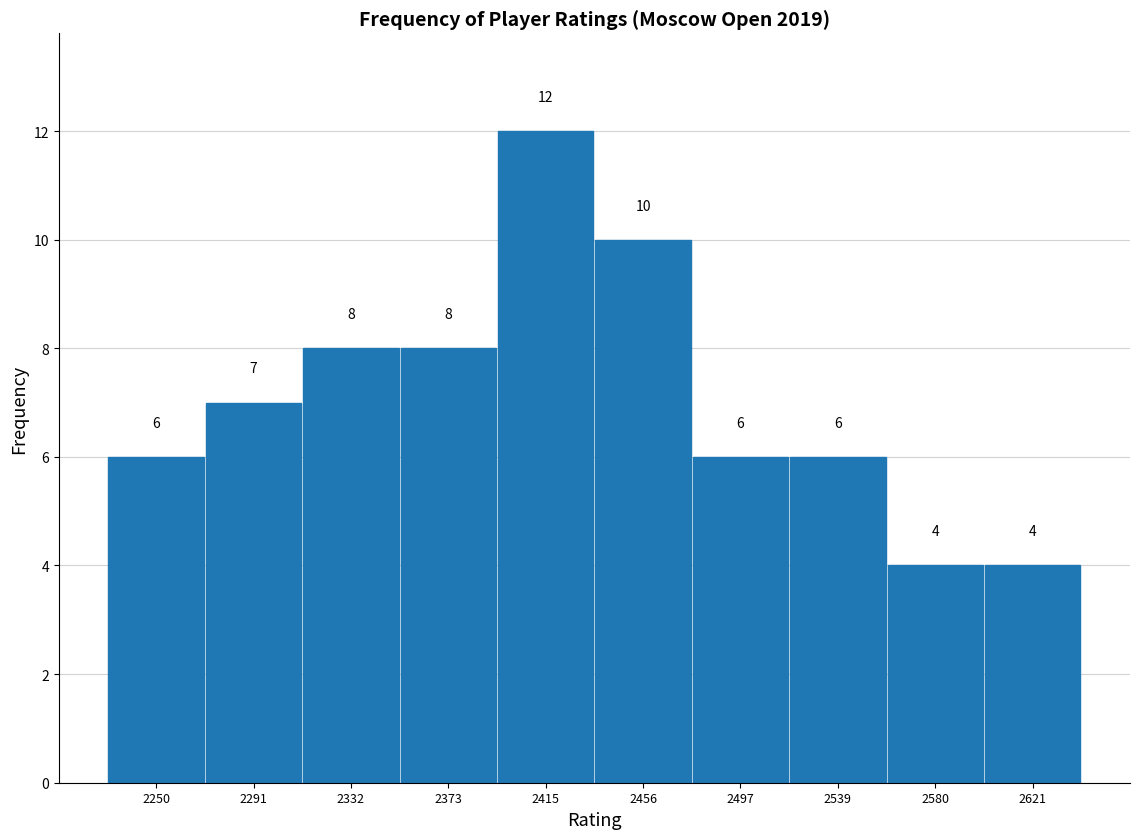

Reading right to left, extract all data points from this chart.

4	4	6	6	10	12	8	8	7	6